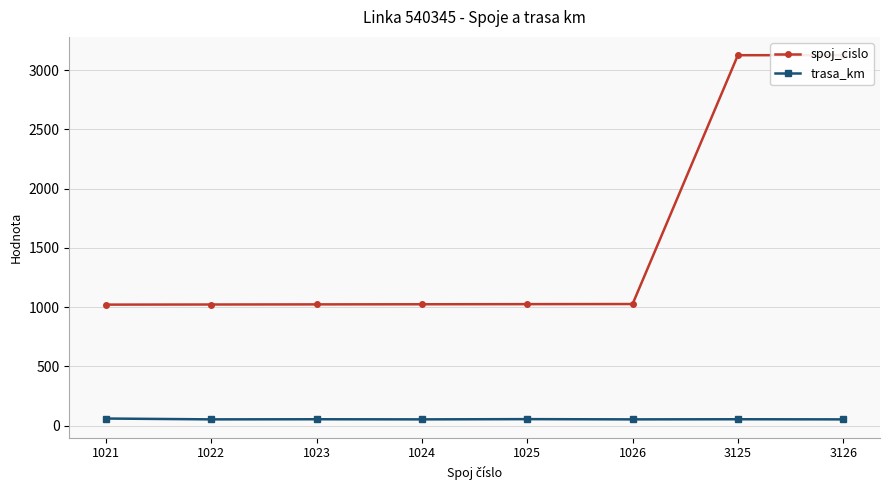

Reading right to left, list all the values displayed in this chart.

spoj_cislo: 3126=3126	3125=3125	1026=1026	1025=1025	1024=1024	1023=1023	1022=1022	1021=1021
trasa_km: 3126=53	3125=54	1026=53	1025=55	1024=53	1023=54	1022=53	1021=60